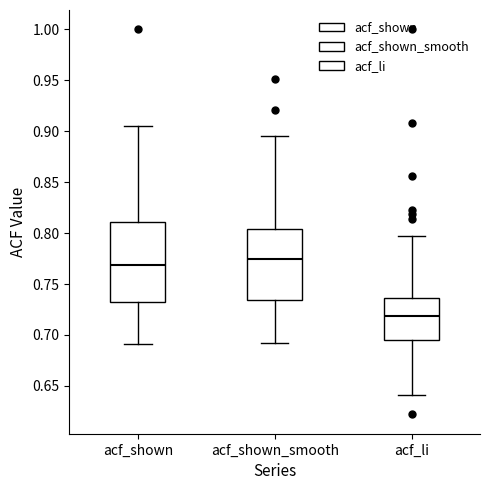

Reading left to right, transcribe this box plot: for each box, give where its median line is, the range the box spans, and where its two whiskers end, as read against the y-axis. The values are not printed on the chart, so give them approximately, as read against the axis.

acf_shown: median 0.770, box 0.735 to 0.810, whiskers 0.690 to 0.905
acf_shown_smooth: median 0.775, box 0.735 to 0.805, whiskers 0.690 to 0.895
acf_li: median 0.720, box 0.695 to 0.735, whiskers 0.640 to 0.795